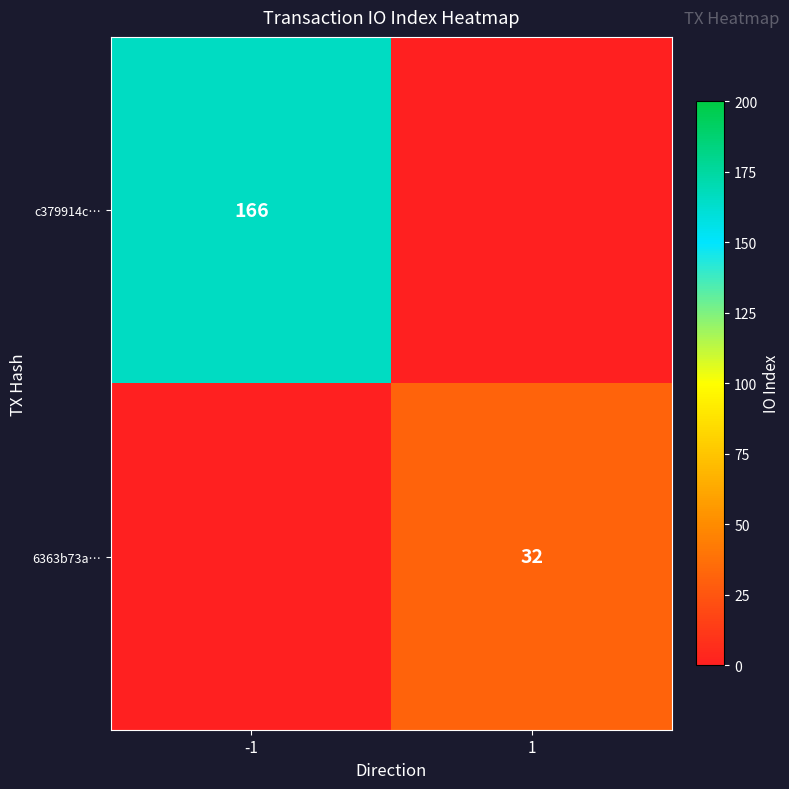

The value of 6363b73a… at 1 is 16. True or false?

False